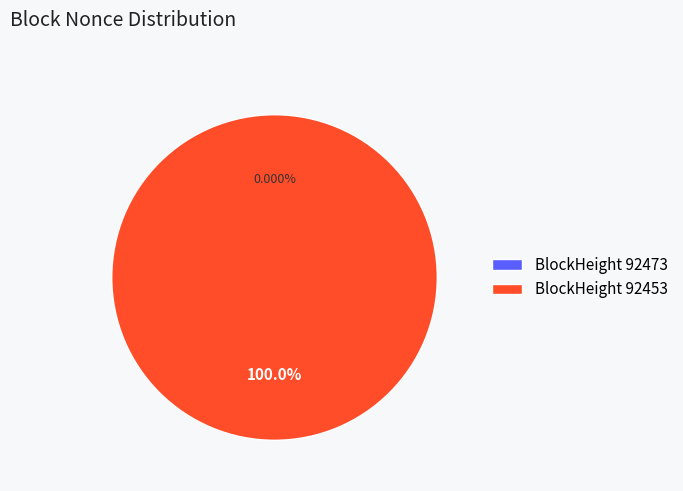

Between 92453 and 92473, which is larger?

92453